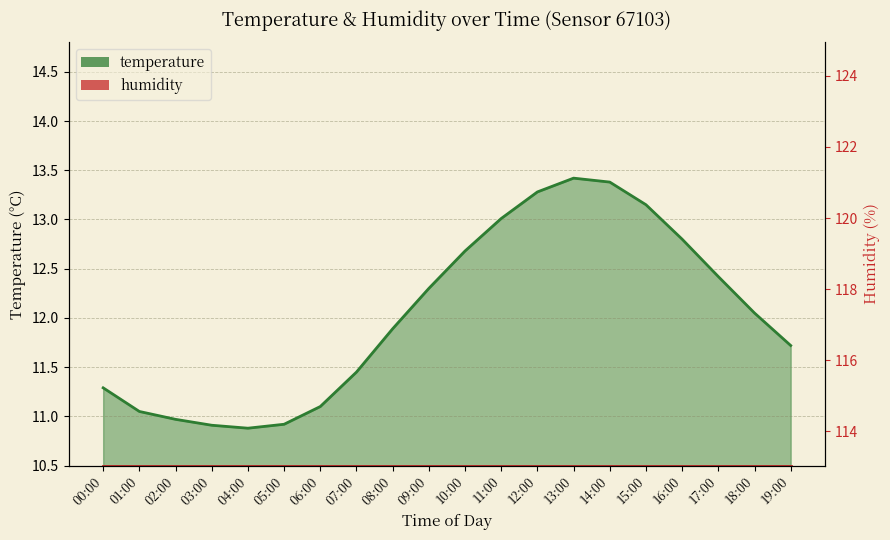

How many data points does each series have?

20